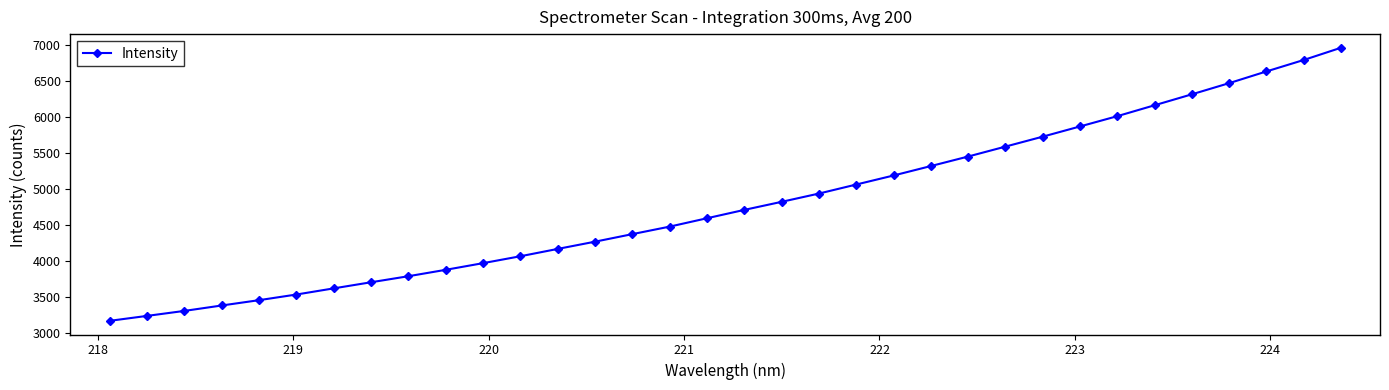

What is the difference between the maximum and minimum values?

3798.5